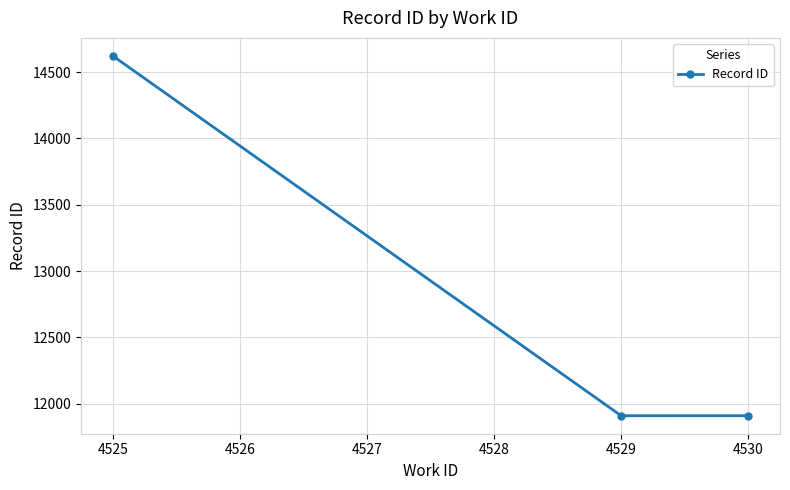

What is the greatest value displayed?

14622.7